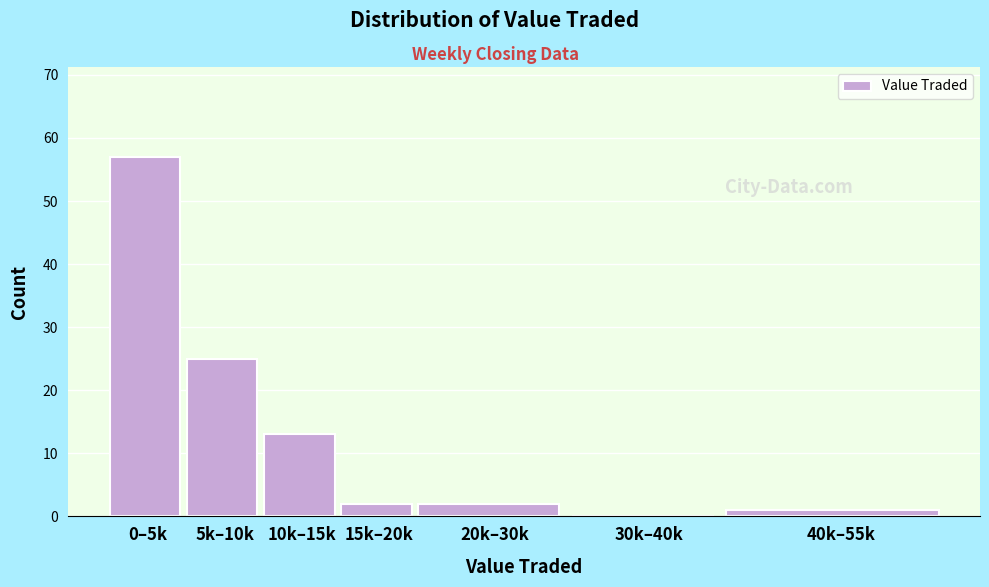

Reading left to right, transcribe all the data shown in this chart.

0–5k=57	5k–10k=25	10k–15k=13	15k–20k=2	20k–30k=2	30k–40k=0	40k–55k=1